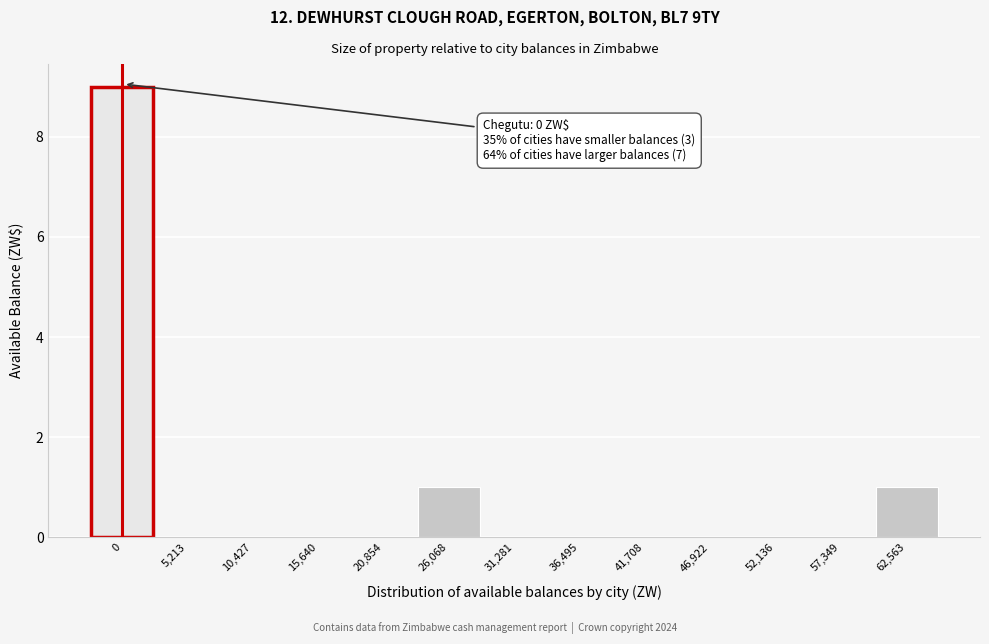

Reading right to left, transcribe all the data shown in this chart.

62,563=1	57,349=0	52,136=0	46,922=0	41,708=0	36,495=0	31,281=0	26,068=1	20,854=0	15,640=0	10,427=0	5,213=0	0=9